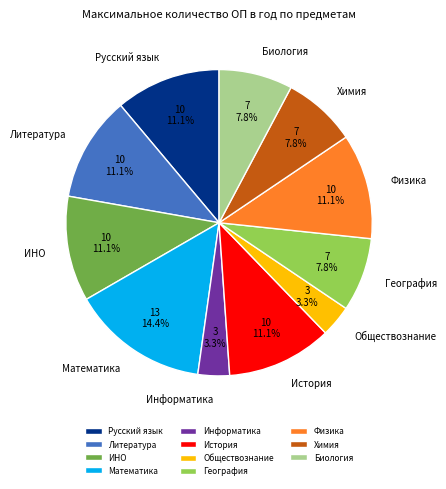

To the nearest percent, what is the average slice percentage?

9%